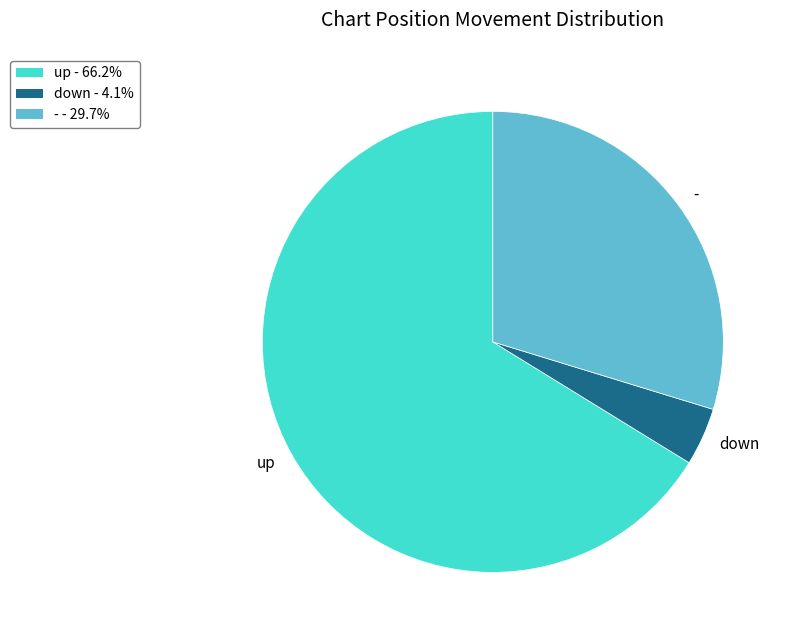

Is there a majority slice in this chart?

Yes